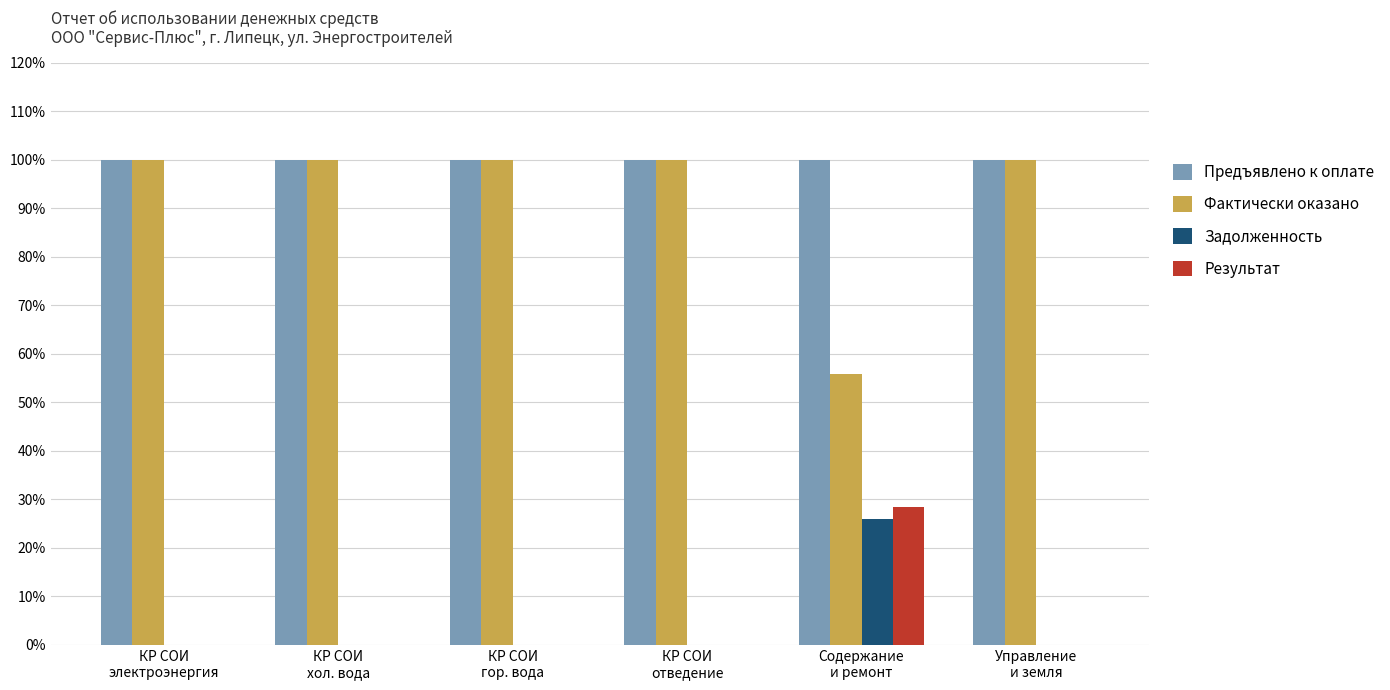

How many distinct data groups are displayed?

4